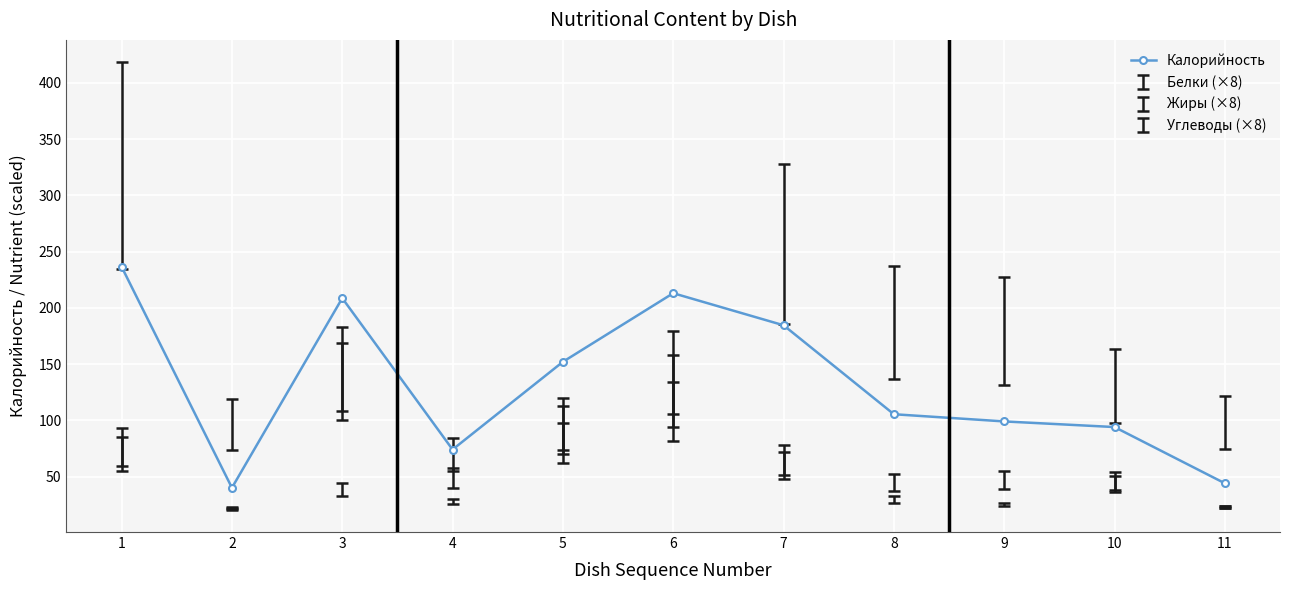

At which label is the value closest to 138?

5